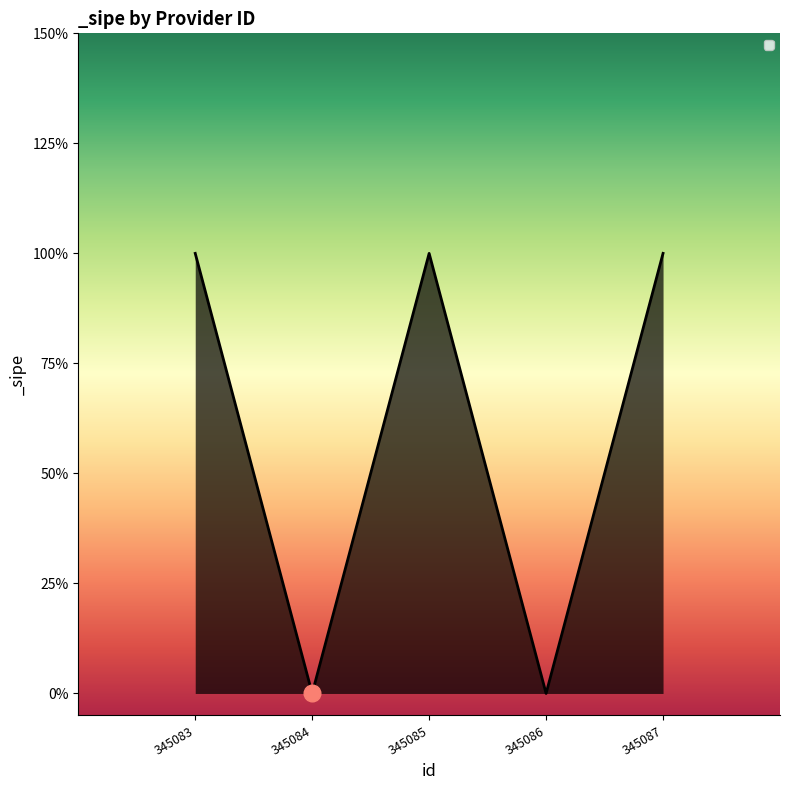

Is this an area chart (filled region under the line)?

Yes